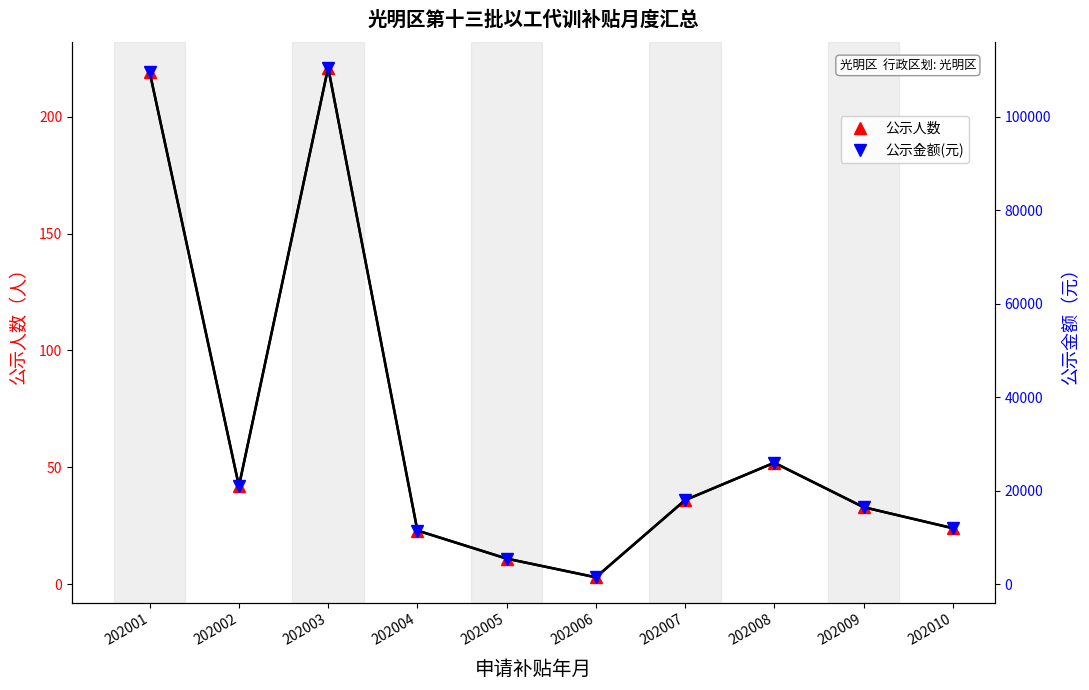

List the series in order of their overall mean, highest first.

公示金额(元), 公示人数